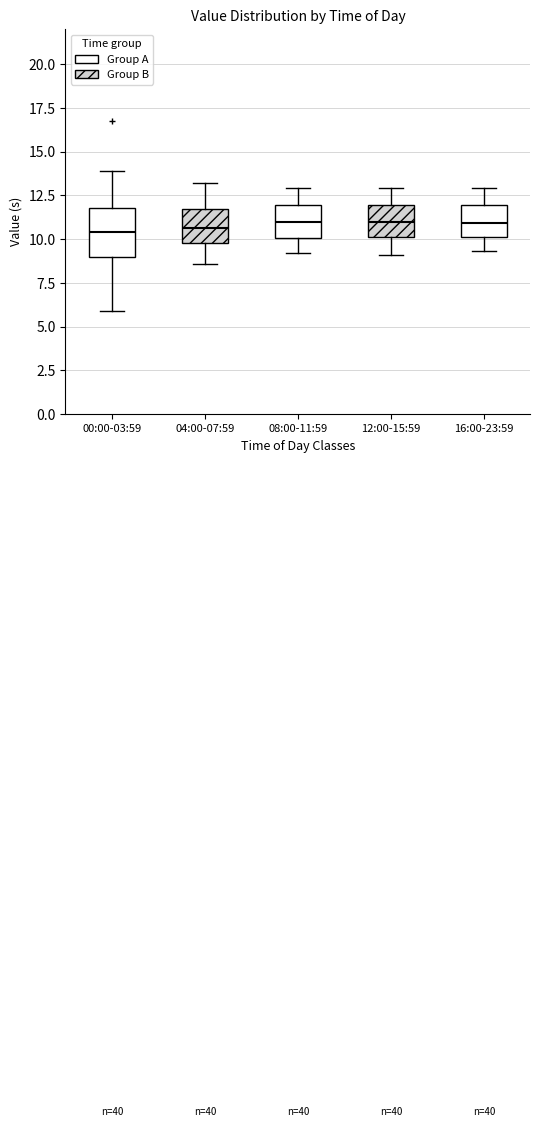

Where does the upper whisker of the box for 12:00-15:59 end on the y-axis? The values are not printed on the chart, so give them approximately, as read against the axis.

13.0